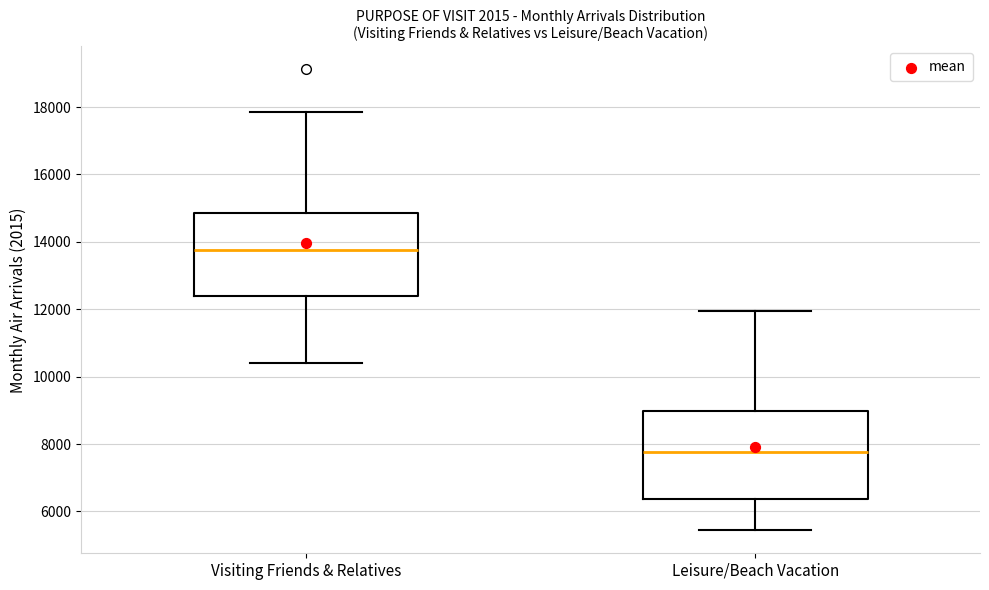

Which box has the highest median line?

Visiting Friends & Relatives